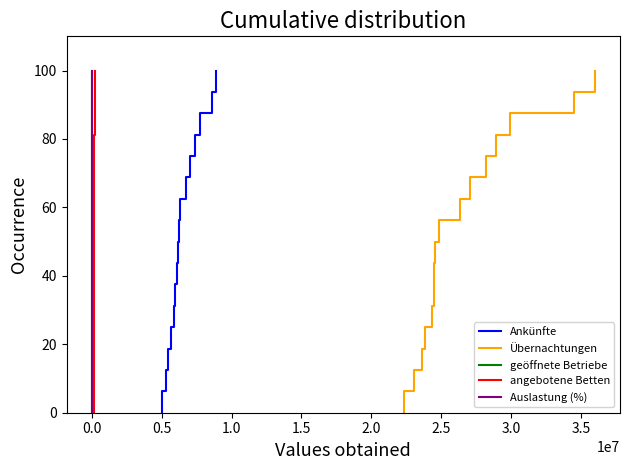

What is the value of the geöffnete Betriebe point at the 17th from the left?

100.0